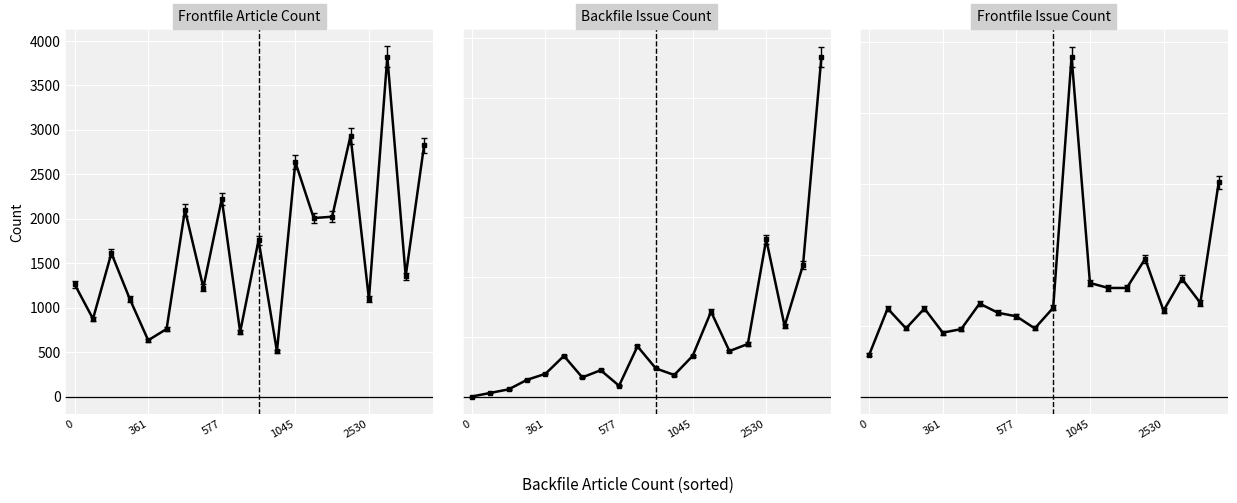

Does the chart display data point markers on the line(s)?

Yes